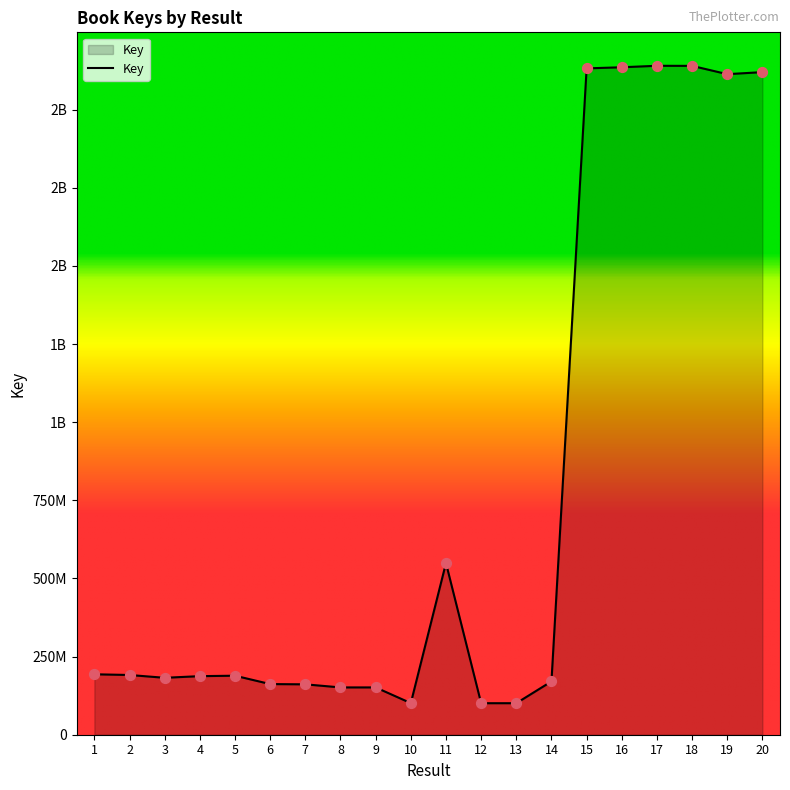

What is the ratio of the value at 17 to the value at 14?

12.6